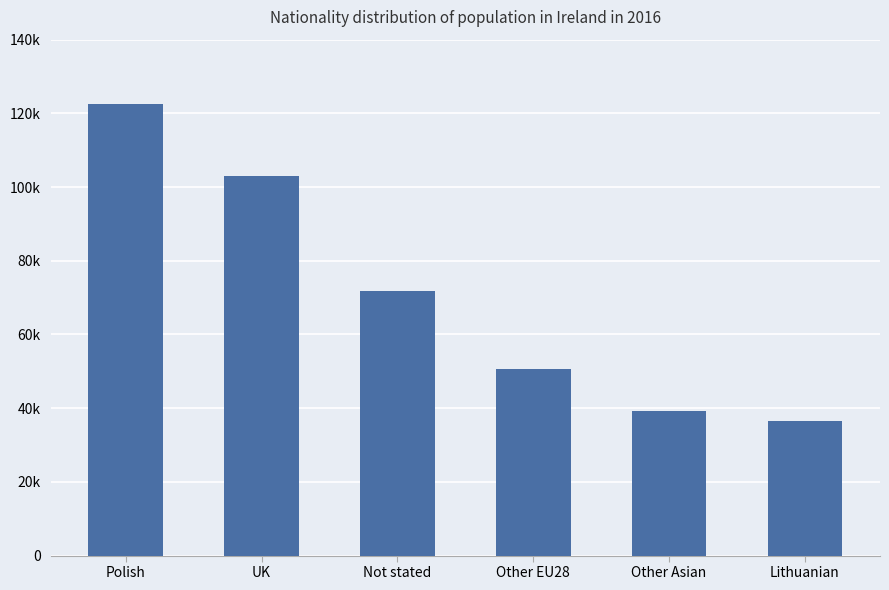

Reading left to right, transcribe all the data shown in this chart.

Polish=122515	UK=103113	Not stated=71933	Other EU28=50583	Other Asian=39196	Lithuanian=36552